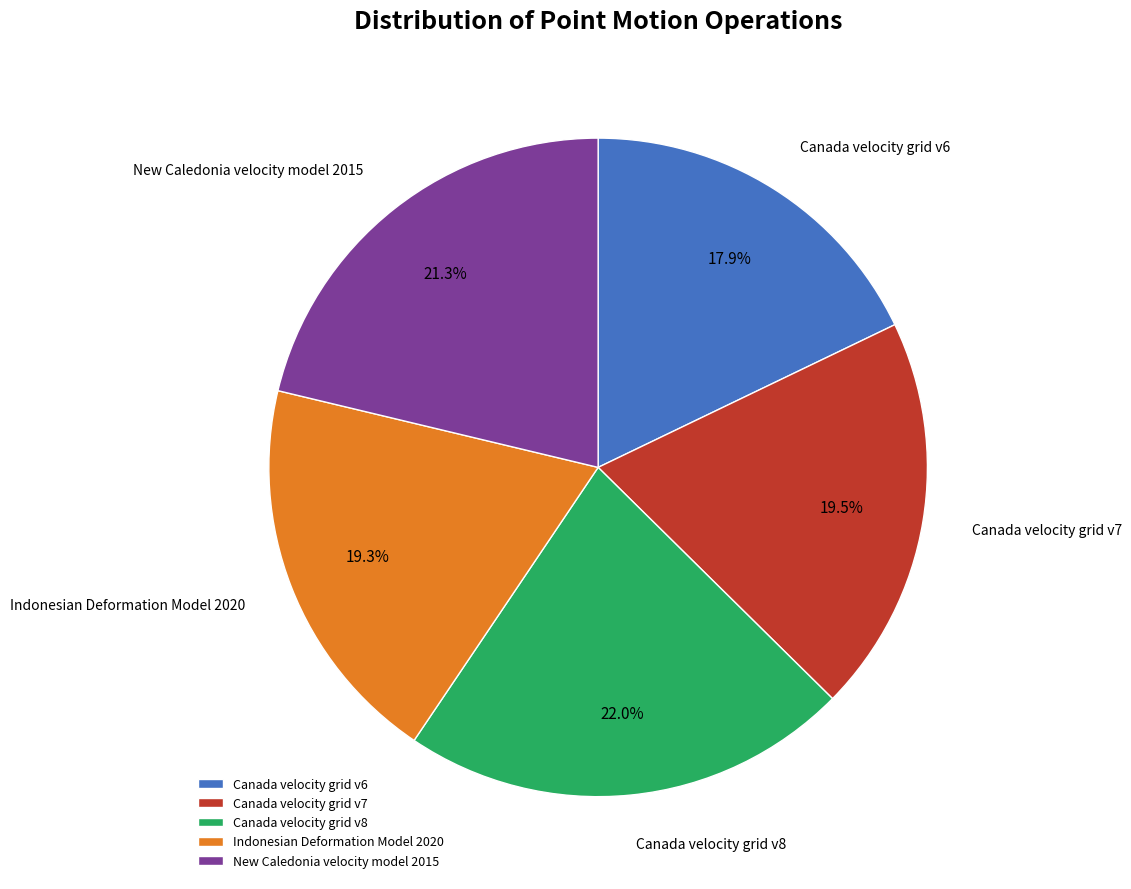

To the nearest percent, what is the combined percentage of Canada velocity grid v8 and New Caledonia velocity model 2015?

43%